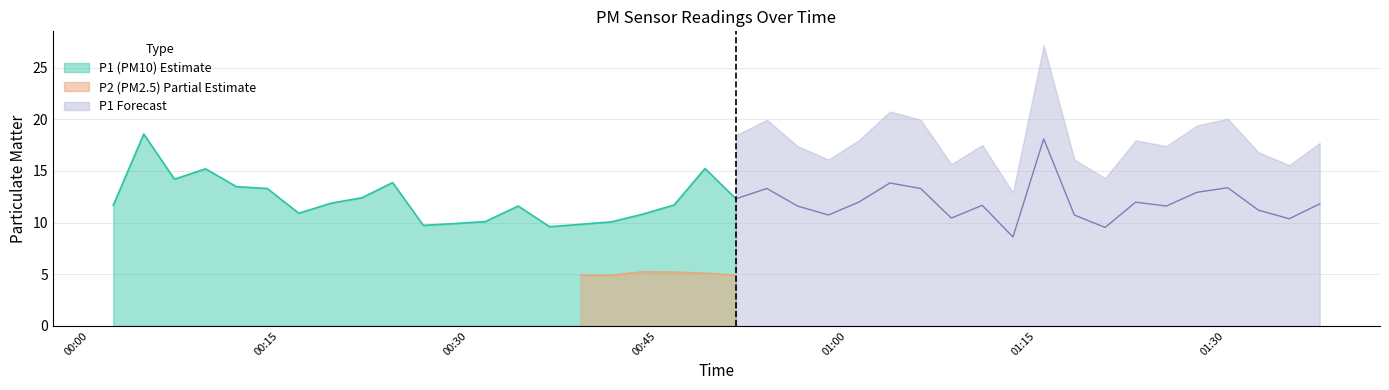

What is the minimum value for P1 (PM10) Estimate?

9.6